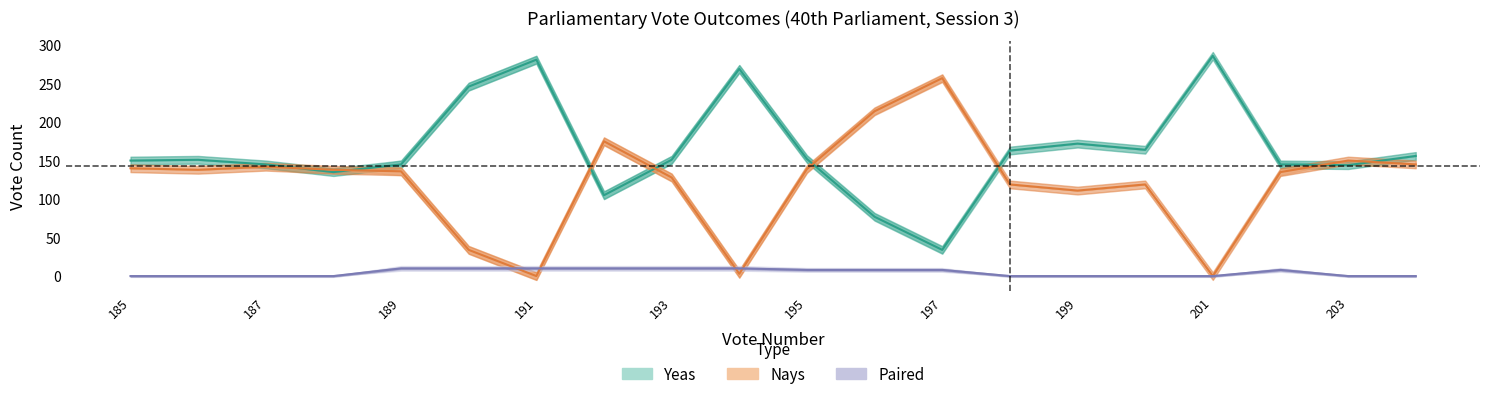

Is it true that Nays equals 111 at 199?

True